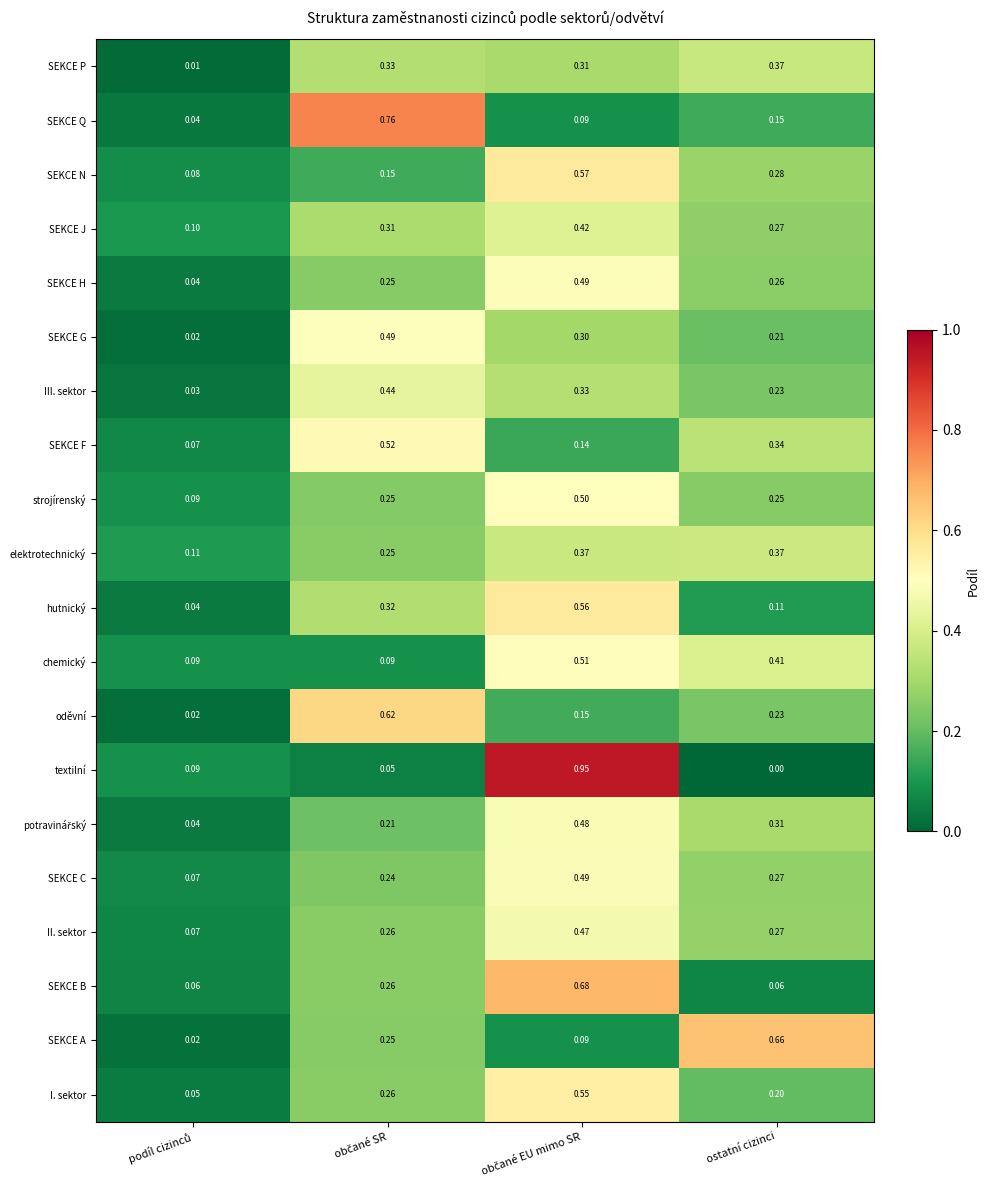

How many data points does each series have?

4